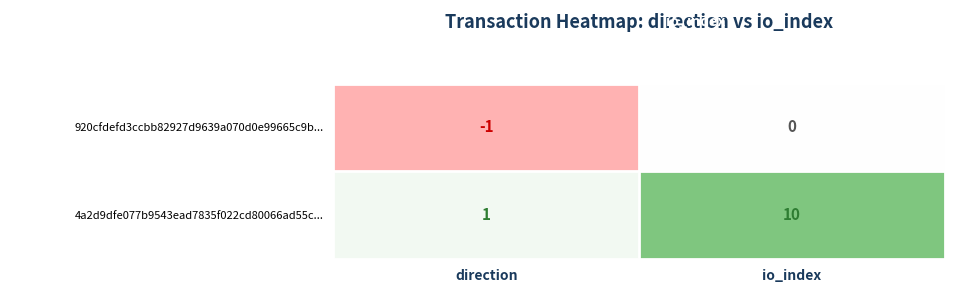

Is it true that 4a2d9dfe077b9543ead7835f022cd80066ad55c... equals 1 at direction?

True